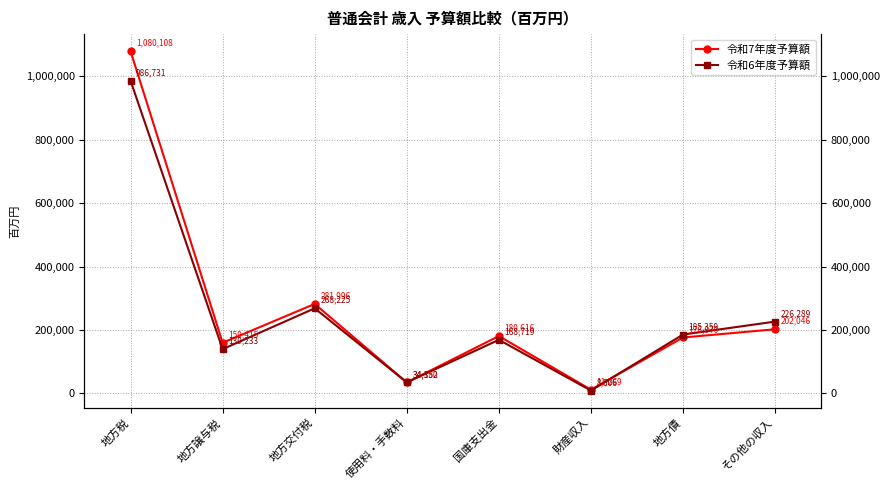

Rank the series by their maximum value, from highest to lowest.

令和7年度予算額, 令和6年度予算額